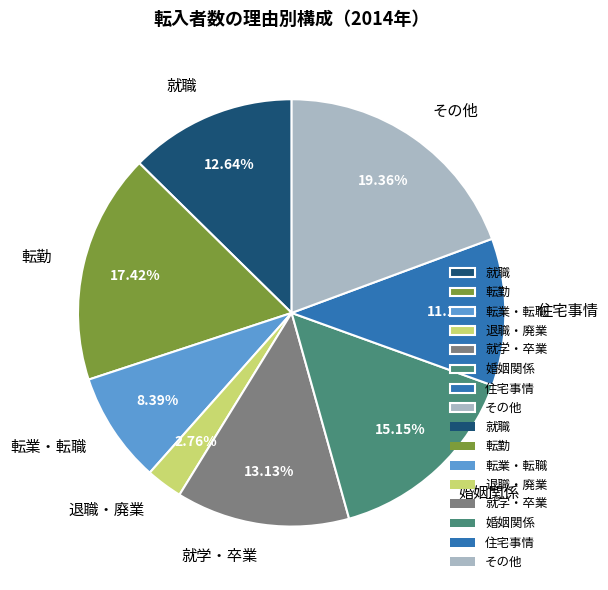

Which category has the smallest portion of the pie?

退職・廃業